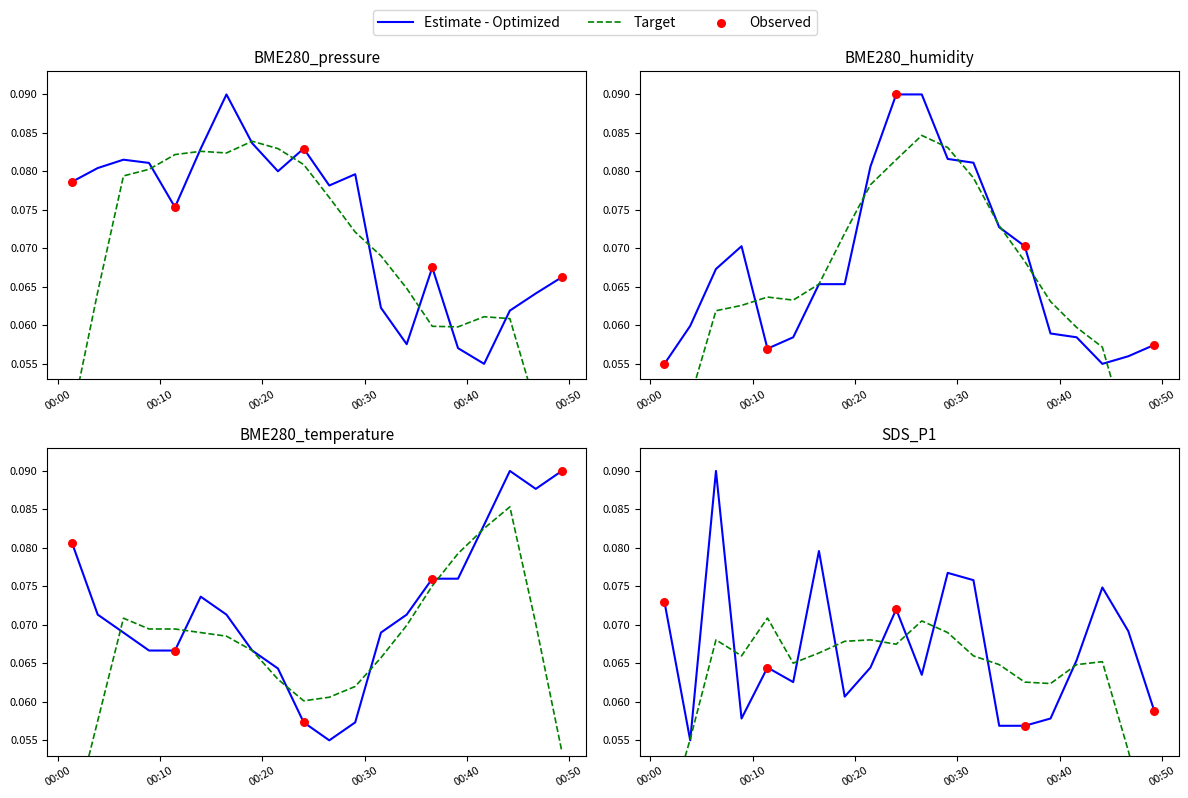

At which category is the sum across all series the highest?

00:20